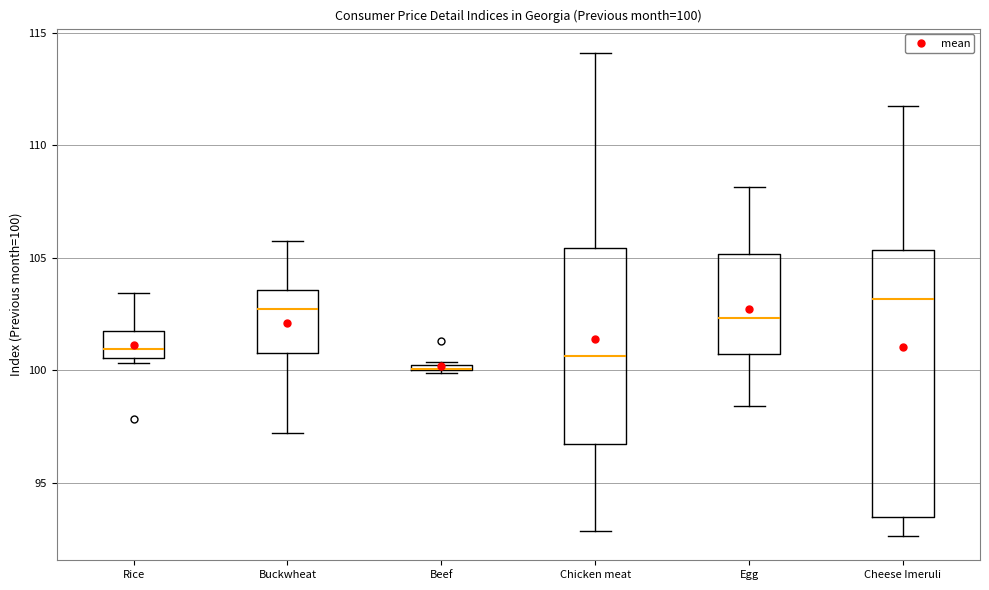

Which box is the tallest, from its lower edge to its upper edge?

Cheese Imeruli